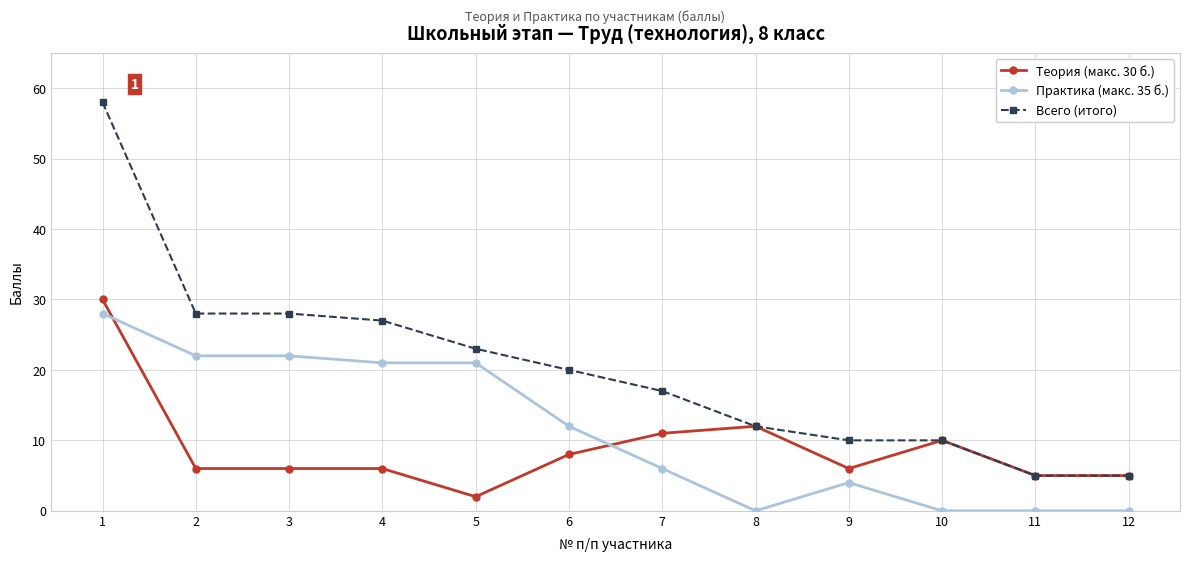

Is it true that Всего (итого) equals 11 at 3?

False